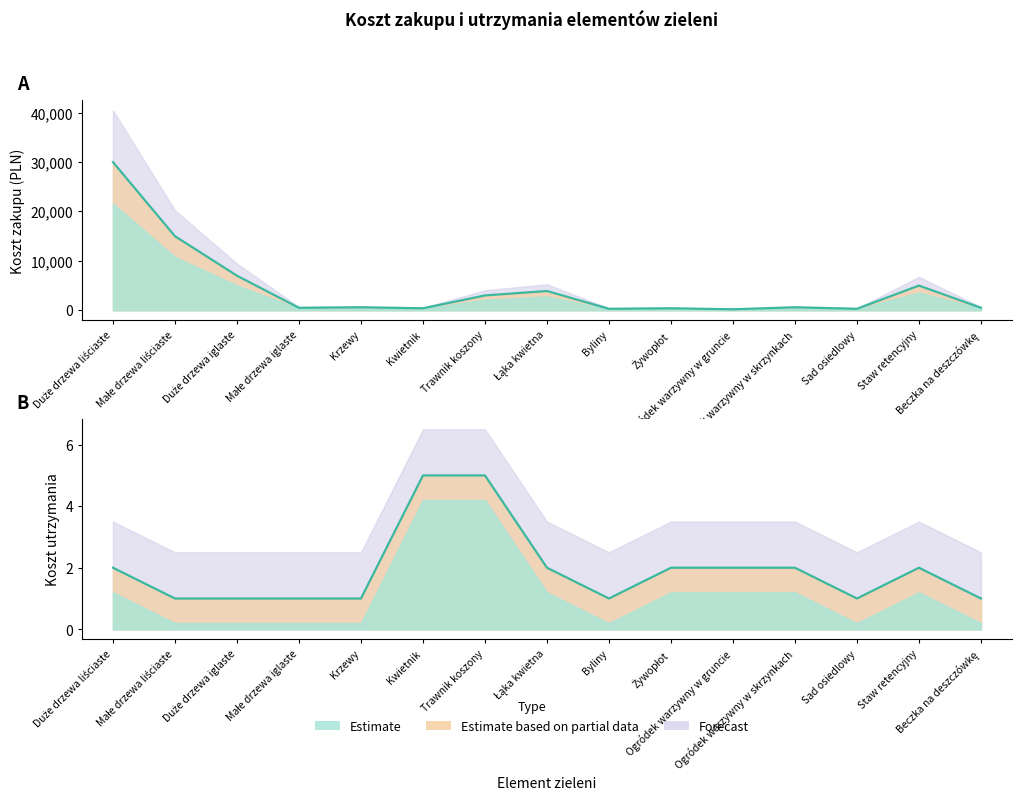

Is it true that zakup equals 3700 at Duże drzewa iglaste?

False